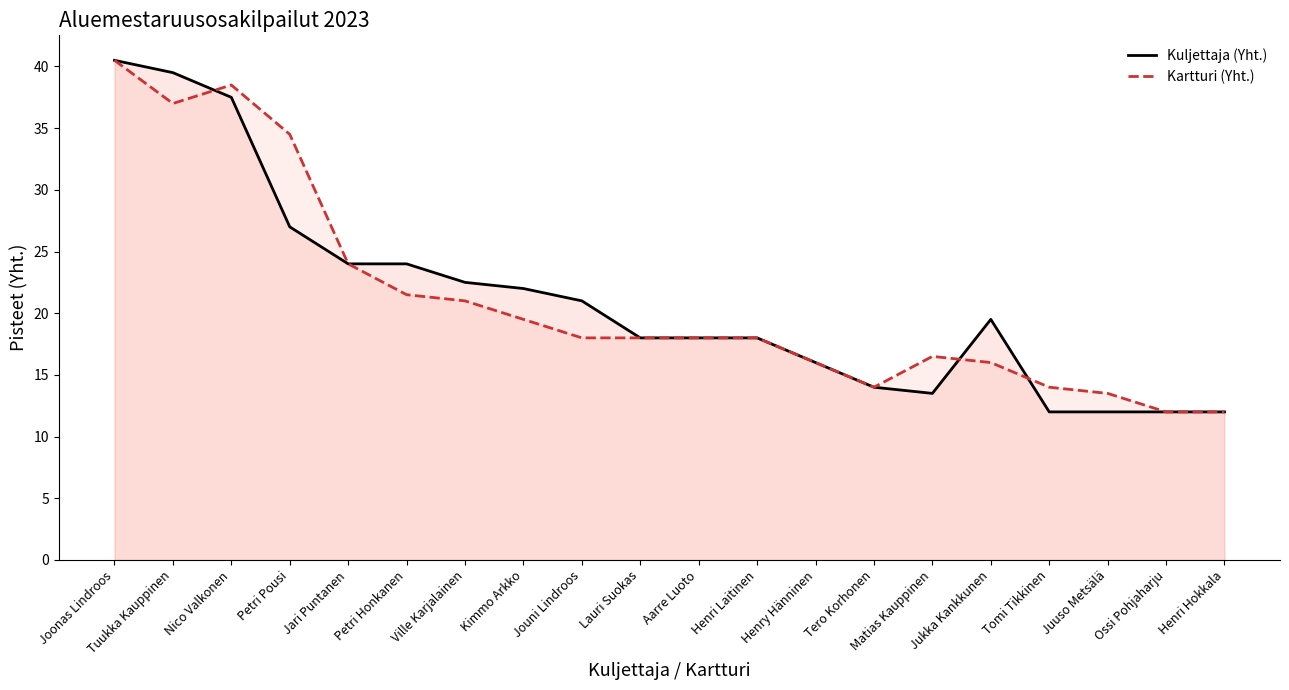

What is the total value across all series at Ville Karjalainen?

43.5